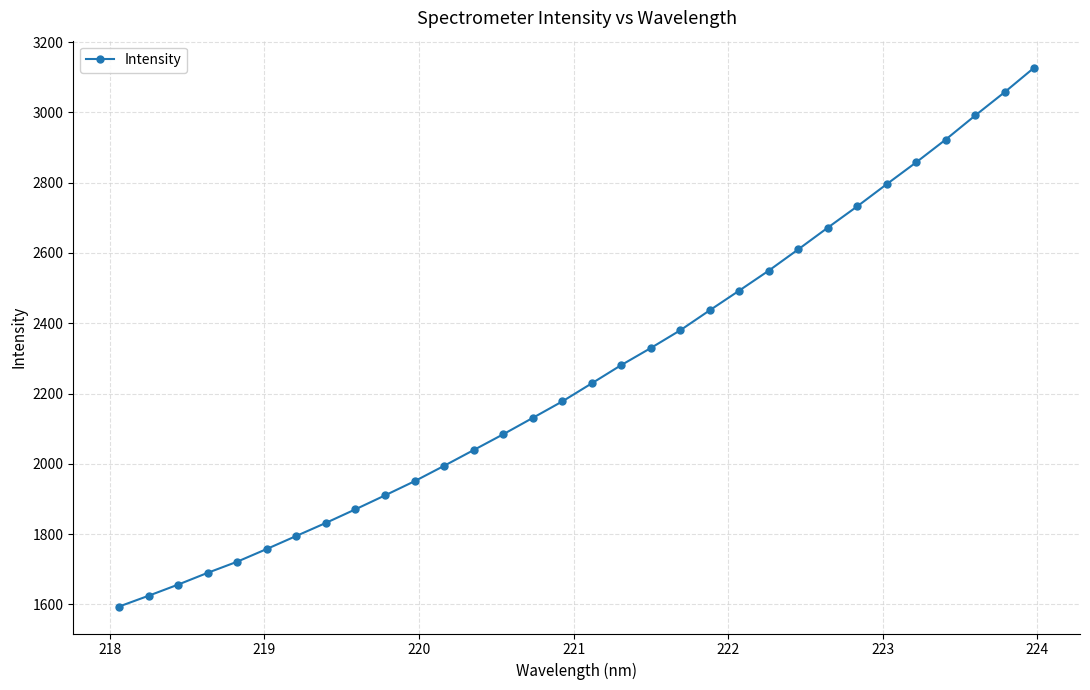

What is the sum of all values?

72292.0